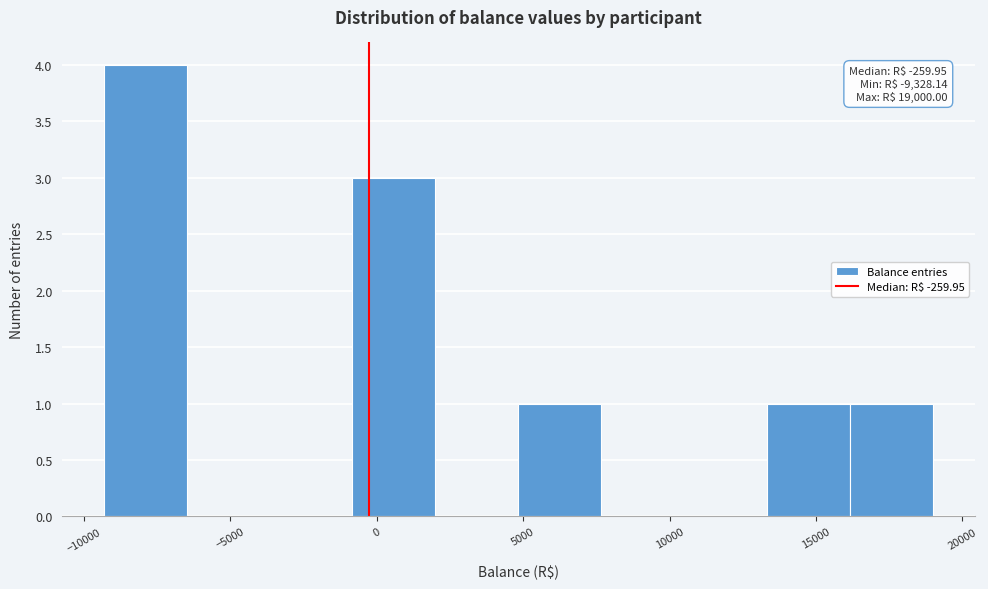

Over which range of the x-axis is the bar tallest?

-9500 to -6500